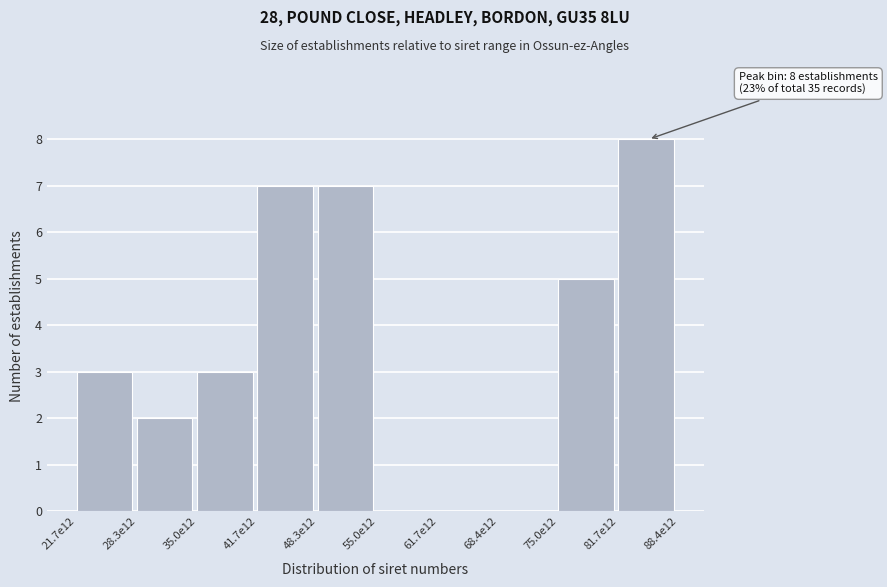

Reading right to left, extract all data points from this chart.

81.7e12=8	75.0e12=5	68.4e12=0	61.7e12=0	55.0e12=0	48.3e12=7	41.7e12=7	35.0e12=3	28.3e12=2	21.7e12=3